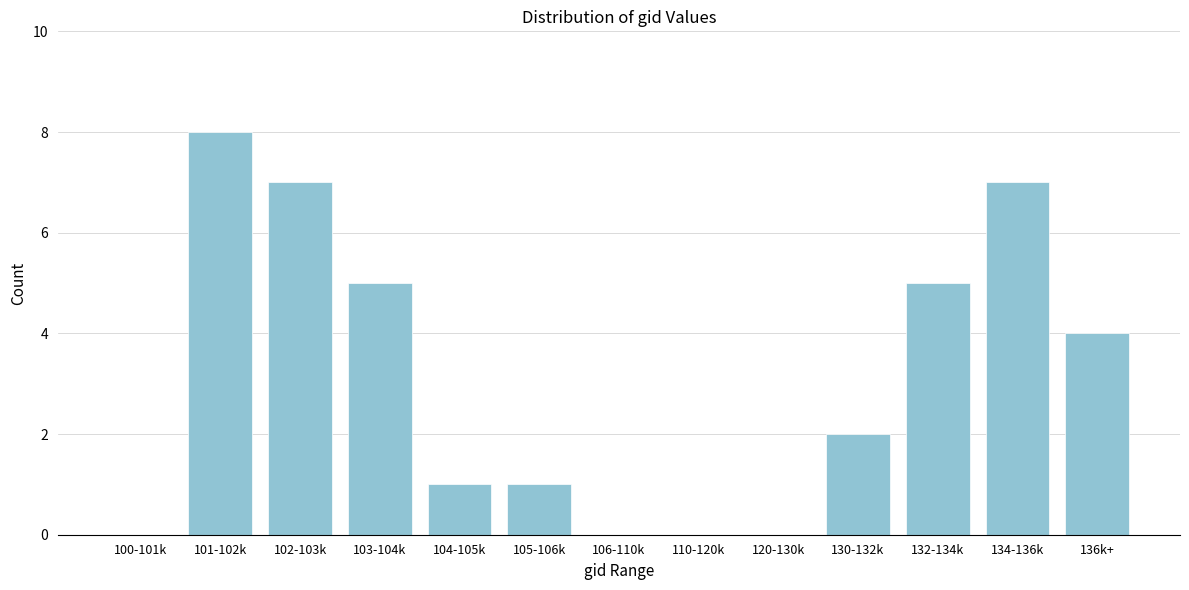

Reading left to right, transcribe all the data shown in this chart.

100-101k=0	101-102k=8	102-103k=7	103-104k=5	104-105k=1	105-106k=1	106-110k=0	110-120k=0	120-130k=0	130-132k=2	132-134k=5	134-136k=7	136k+=4